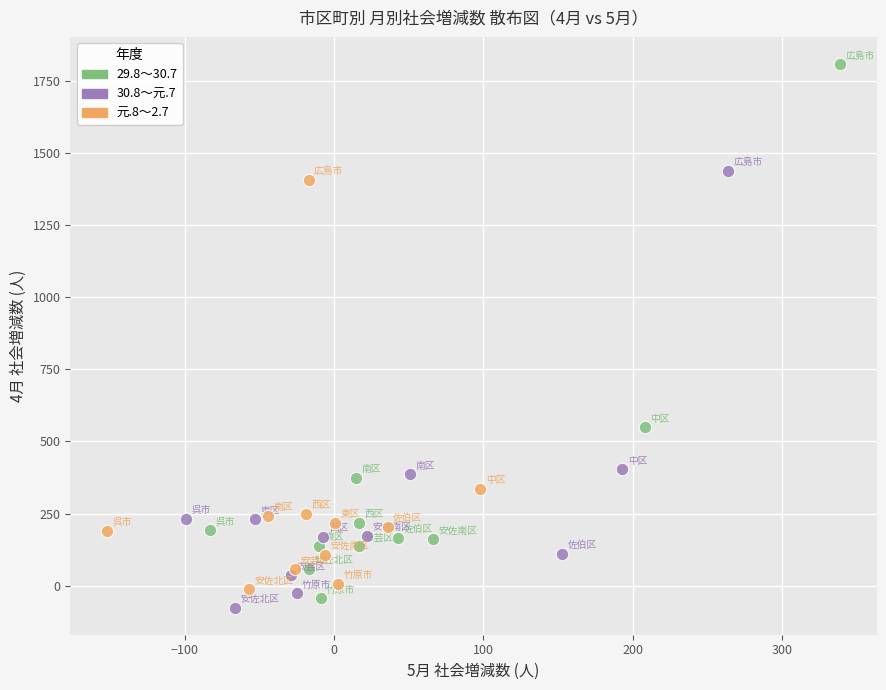

Which series has the widest spread of Y values?

29.8～30.7